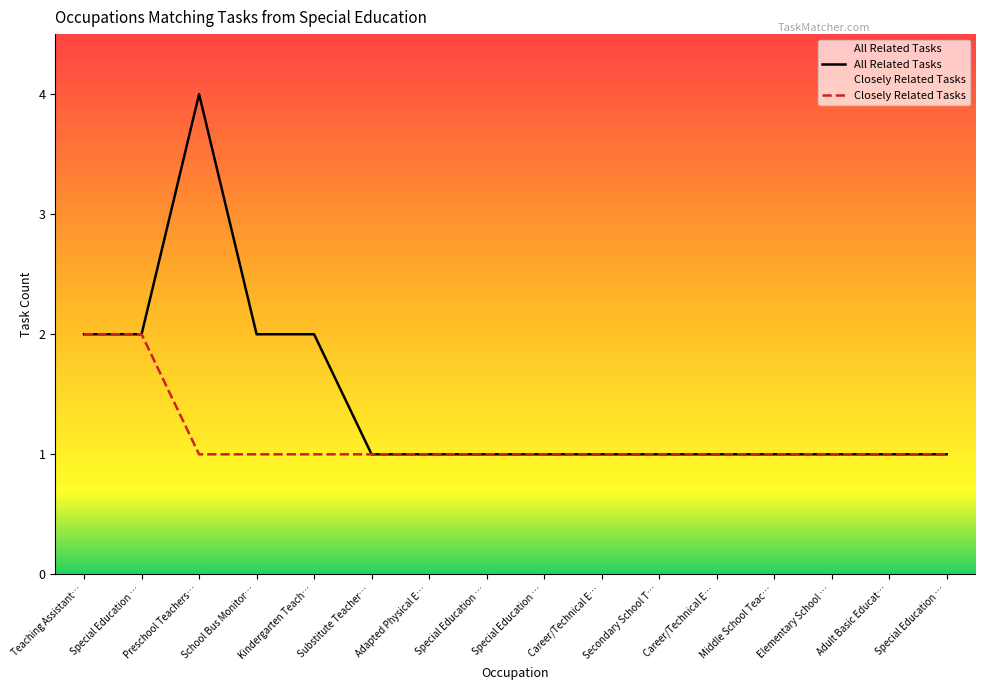

True or false: Closely Related Tasks and All Related Tasks intersect in this chart.

False